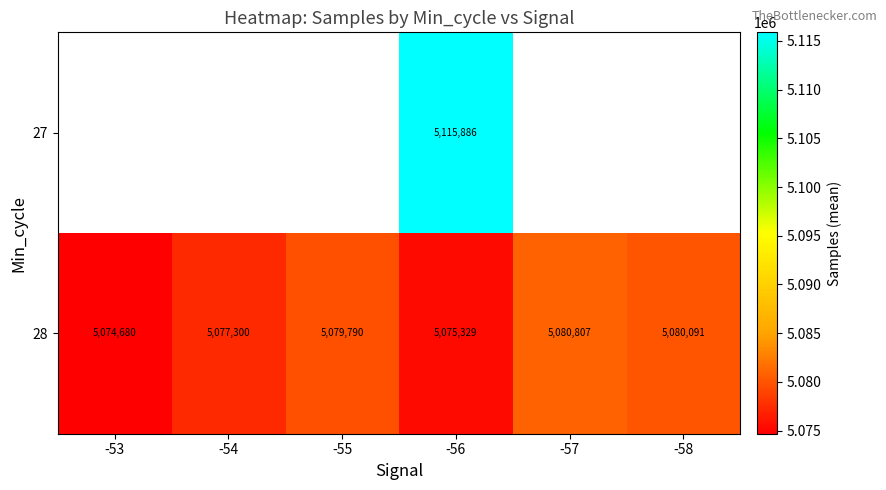

Rank the categories by 28 value from lowest to highest.

-53, -56, -54, -55, -58, -57